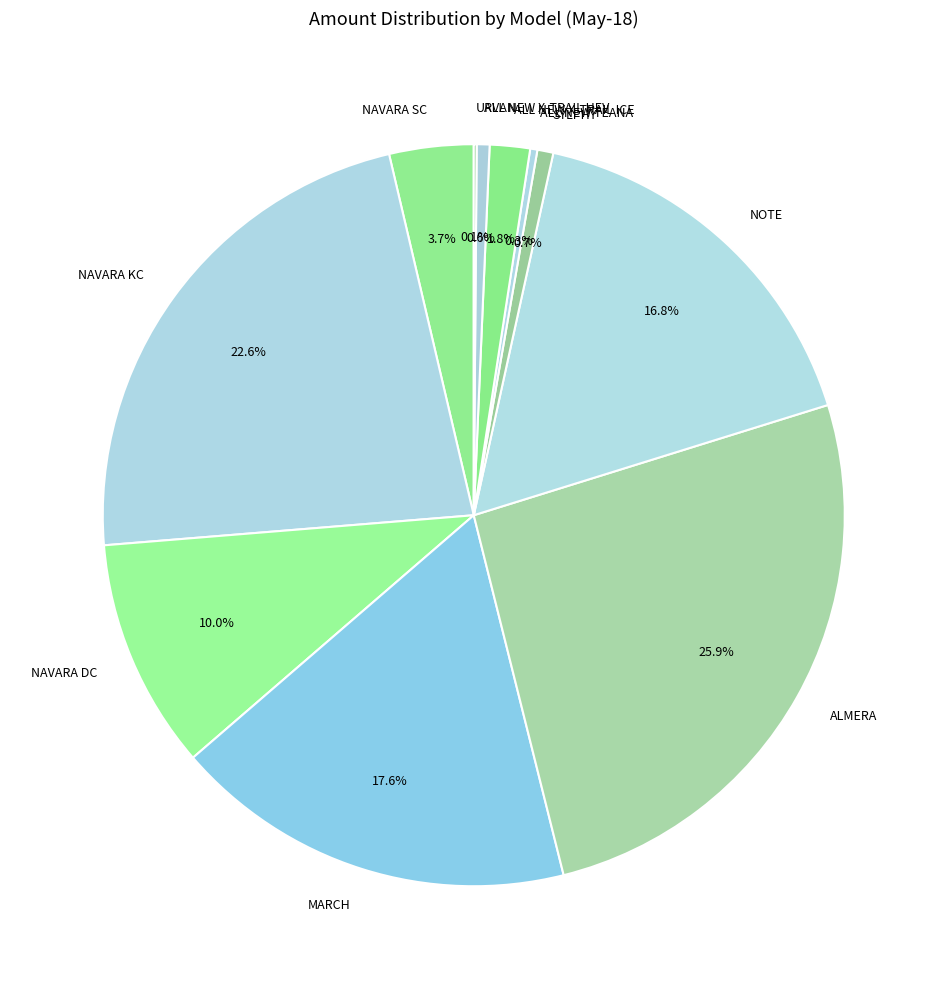

To the nearest percent, what portion does NOTE represent?

17%